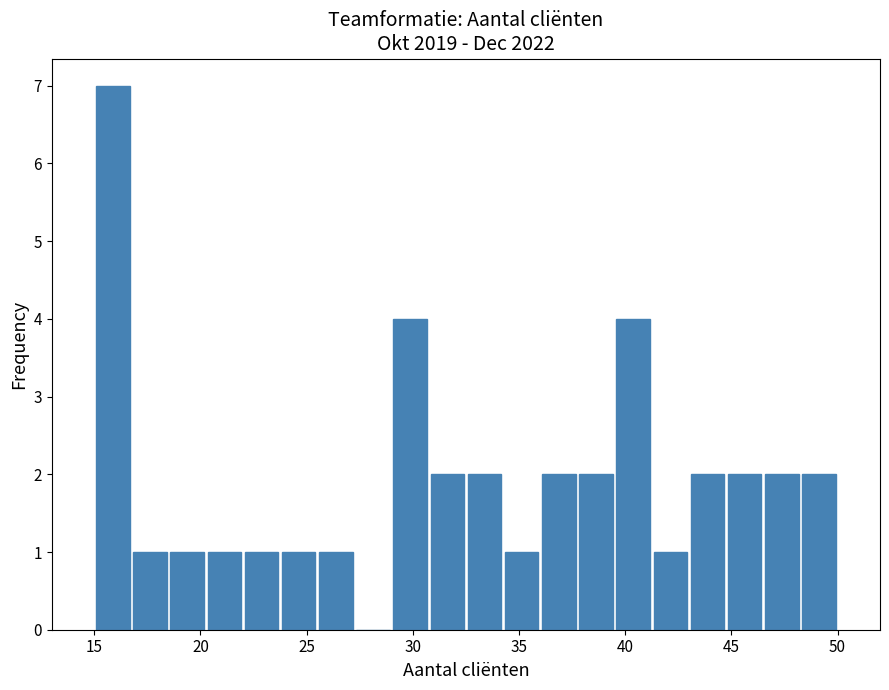

Read against the x-axis, roughly where is the centre of the tallest bar?

16.0